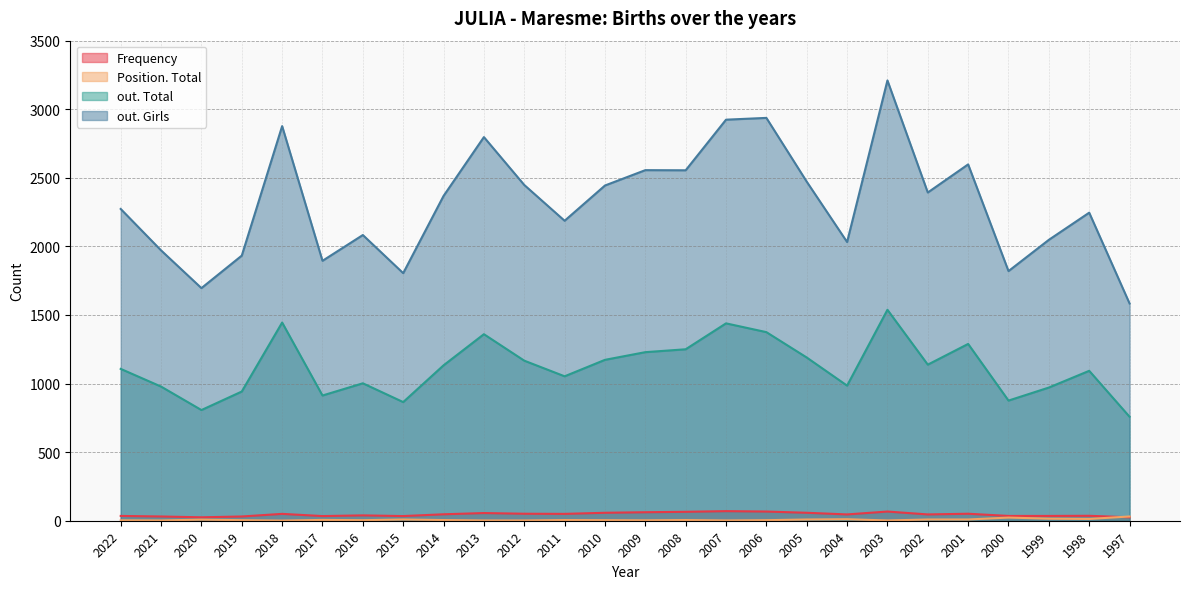

Between 2021 and 2011, which series saw the biggest shift?

out. Girls